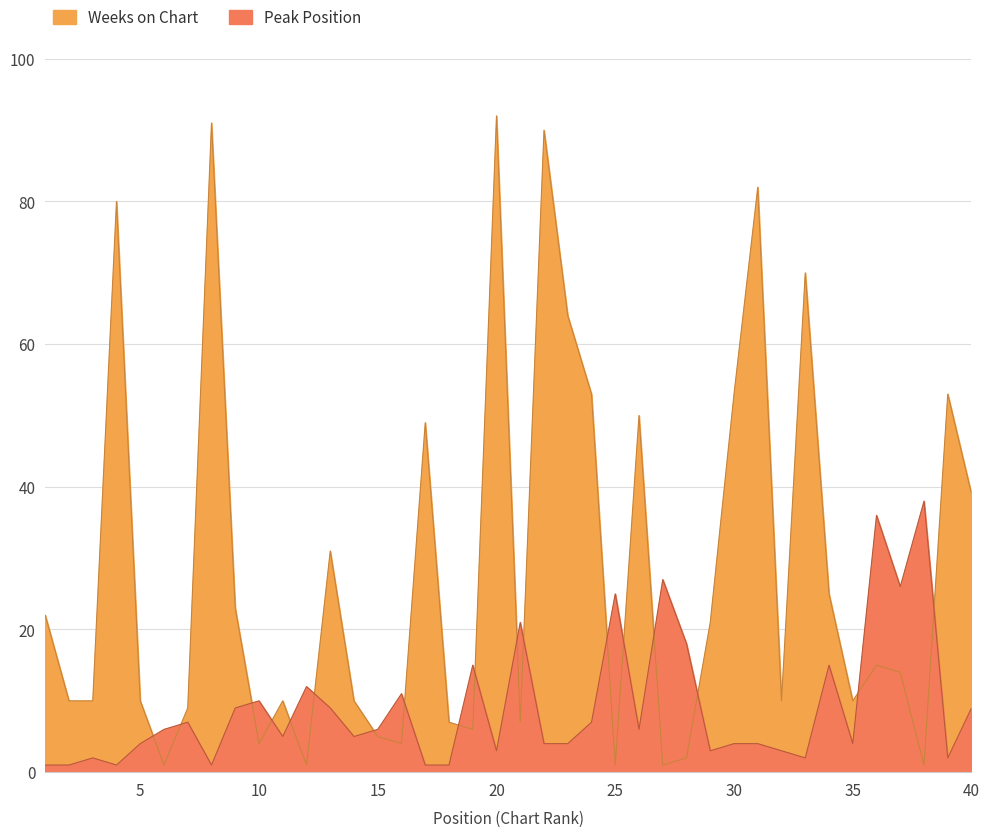

Does the chart display data point markers on the line(s)?

No